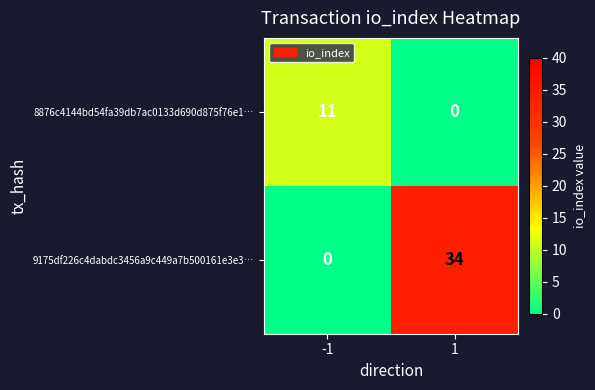

Reading left to right, list all the values displayed in this chart.

8876c4144bd54fa39db7ac0133d690d875f76e1…: -1=11	1=0
9175df226c4dabdc3456a9c449a7b500161e3e3…: -1=0	1=34